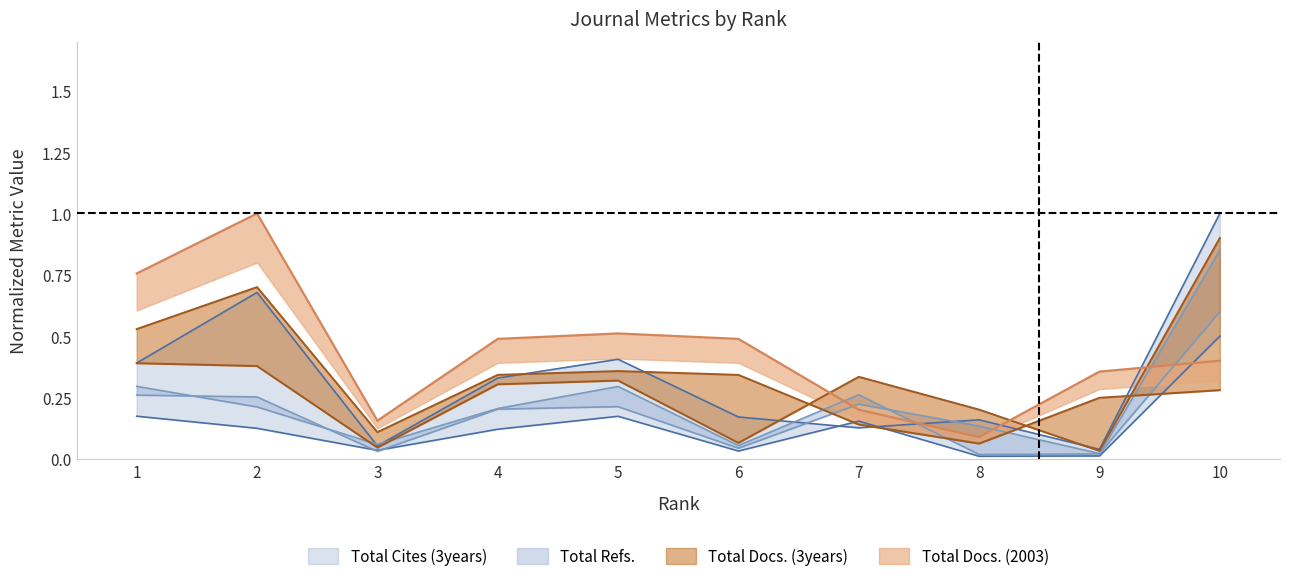

Reading right to left, extract all data points from this chart.

Total Docs. (2003): 10=0.3	9=0.2	8=0.1	7=0.1	6=0.3	5=0.4	4=0.3	3=0.1	2=0.7	1=0.5
Total Docs. (3years): 10=0.9	9=0.0	8=0.2	7=0.3	6=0.1	5=0.3	4=0.3	3=0.0	2=0.4	1=0.4
Total Refs.: 10=0.5	9=0.0	8=0.0	7=0.2	6=0.0	5=0.2	4=0.1	3=0.0	2=0.1	1=0.2
Total Cites (3years): 10=1.0	9=0.0	8=0.2	7=0.1	6=0.2	5=0.4	4=0.3	3=0.1	2=0.7	1=0.4